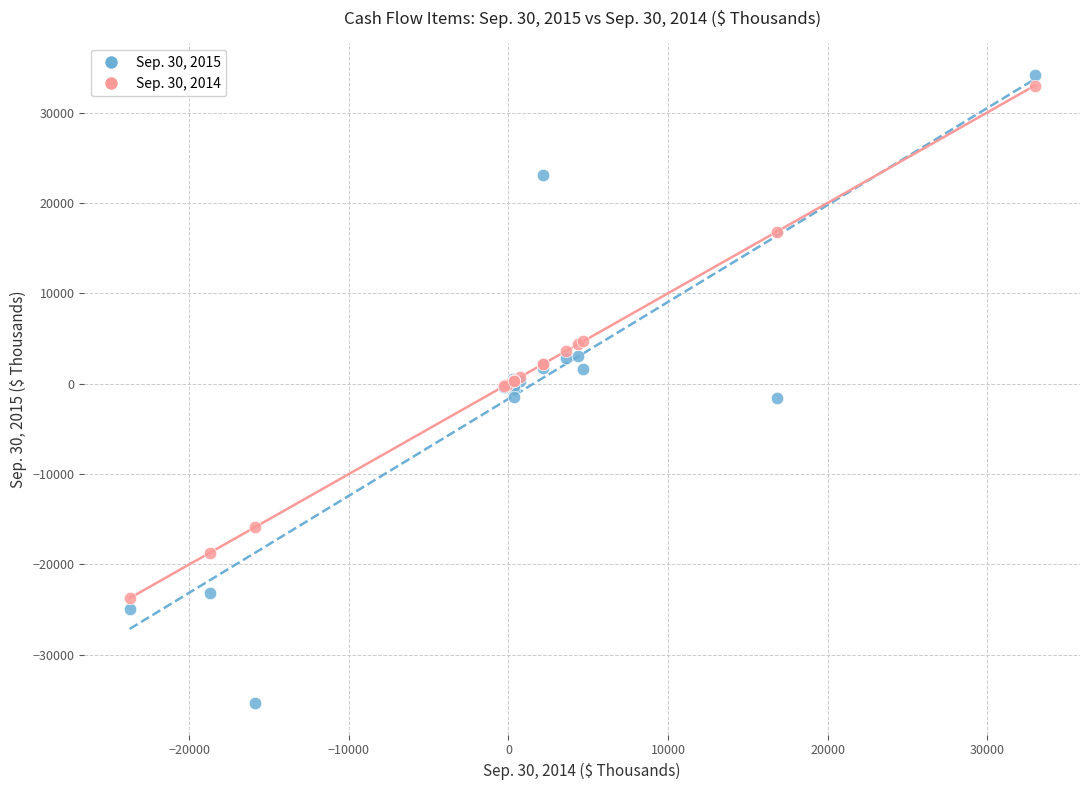

Which series contains the lowest Y value?

Sep. 30, 2015